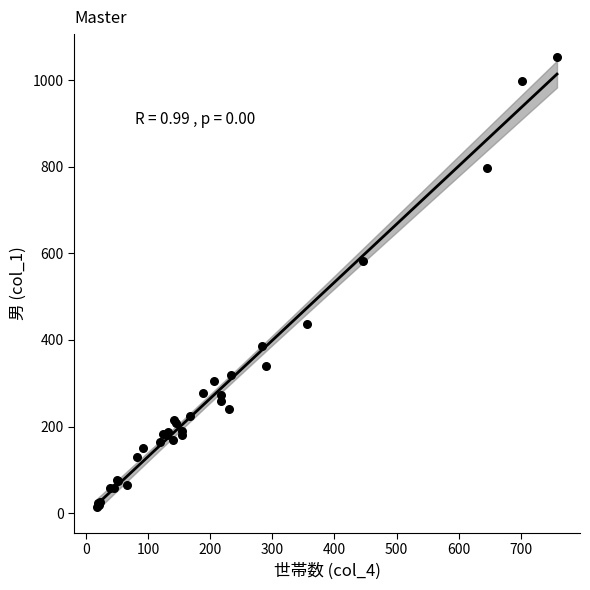

What Y value in the scatter plot is closest to 534?

583